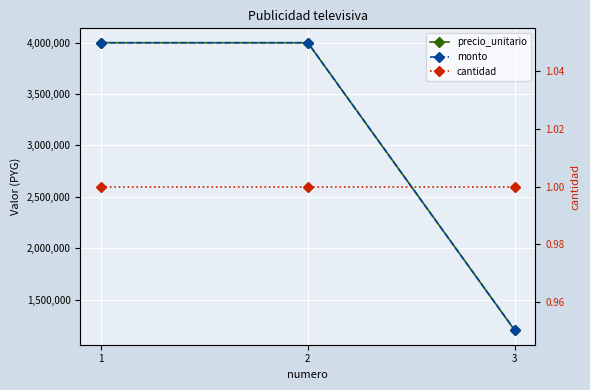

True or false: precio_unitario has a value of 4000050 at 1.

True